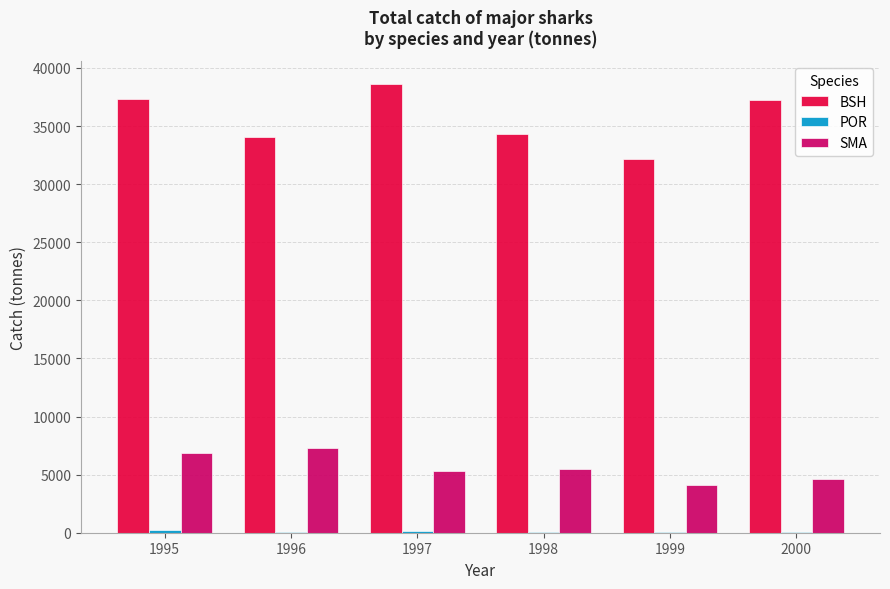

Are the bars grouped side by side (vs. stacked)?

Yes